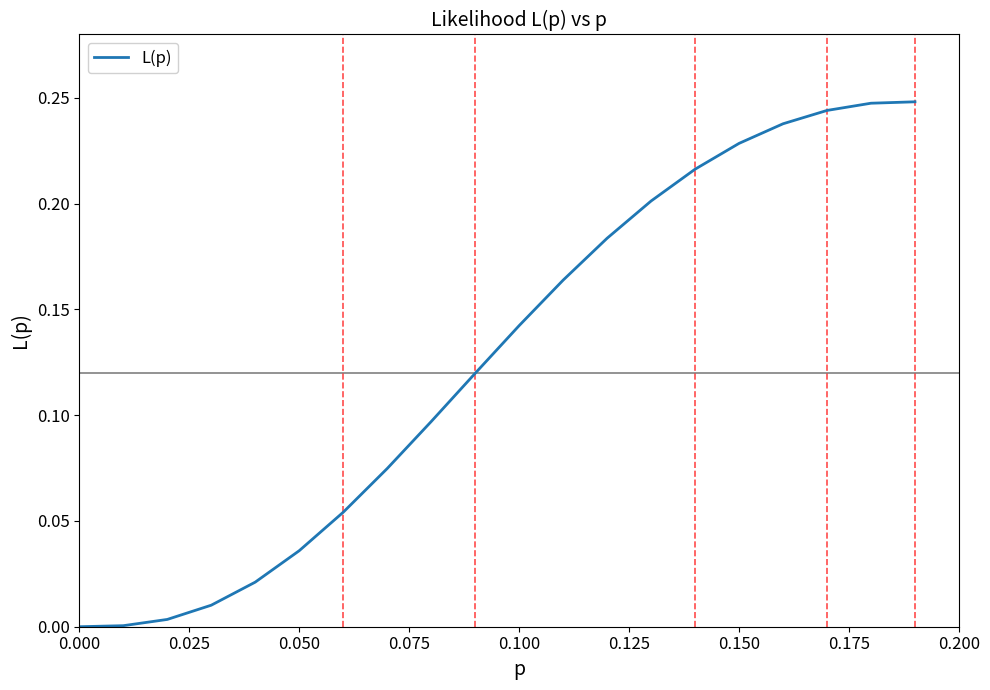

Is it true that the value at 0.000 is 0.0?

True